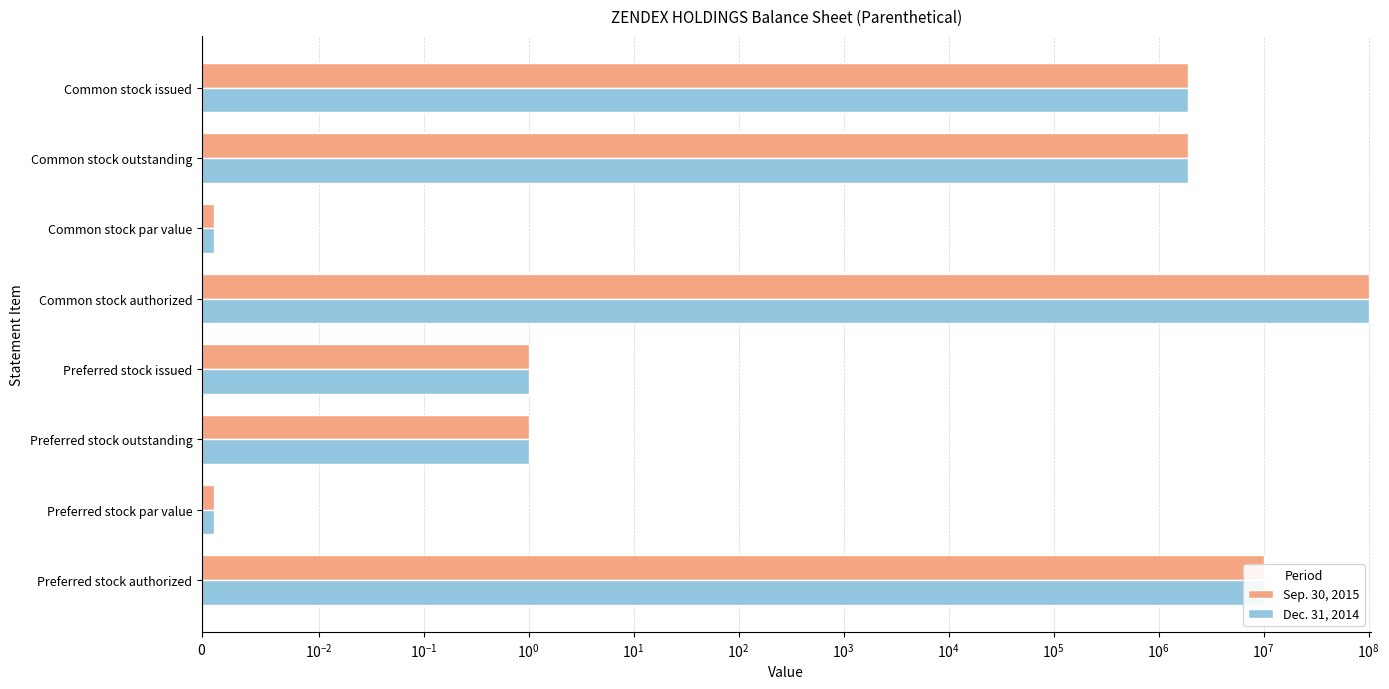

Is the value of Dec. 31, 2014 at Preferred stock authorized greater than the value of Sep. 30, 2015 at Preferred stock outstanding?

Yes